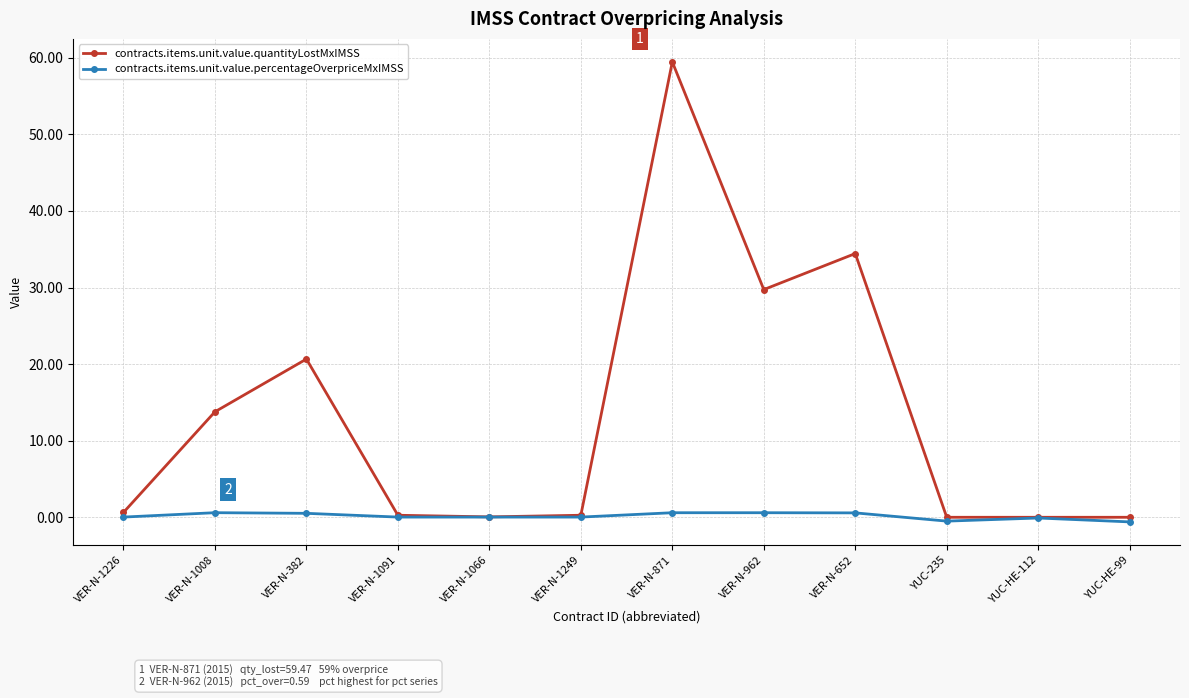

What is the sum of all contracts.items.unit.value.quantityLostMxIMSS values?

159.3